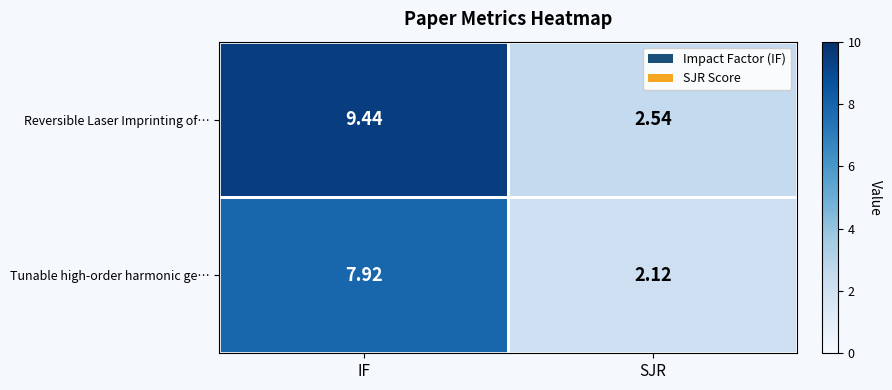

Which series changed the most between IF and SJR?

Reversible Laser Imprinting of…